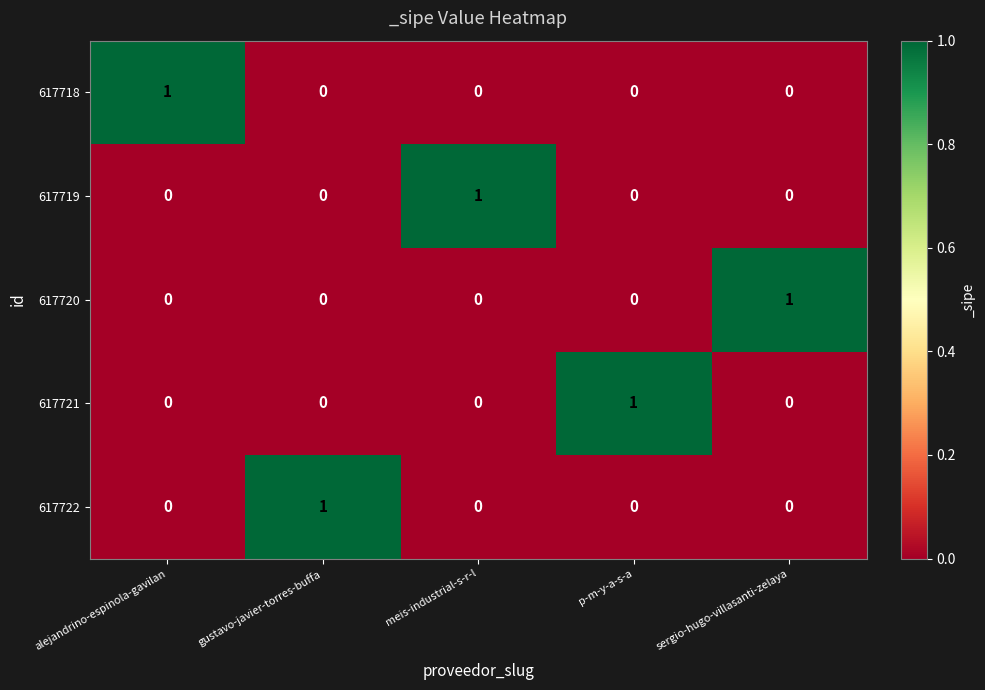

How many 617720 values are between 0 and 1?

5